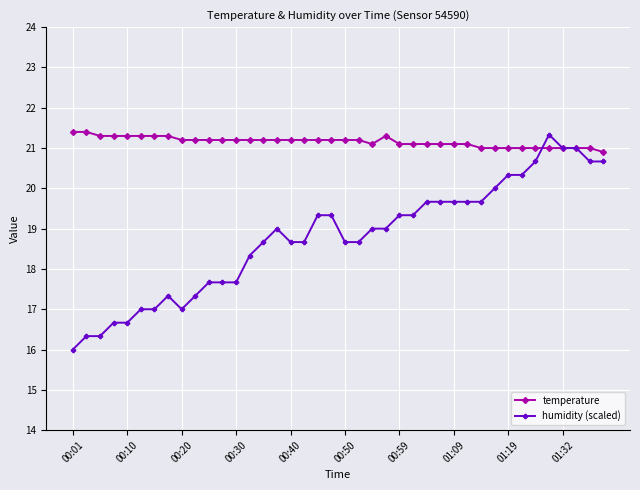

How many intersections are there between humidity (scaled) and temperature?

2